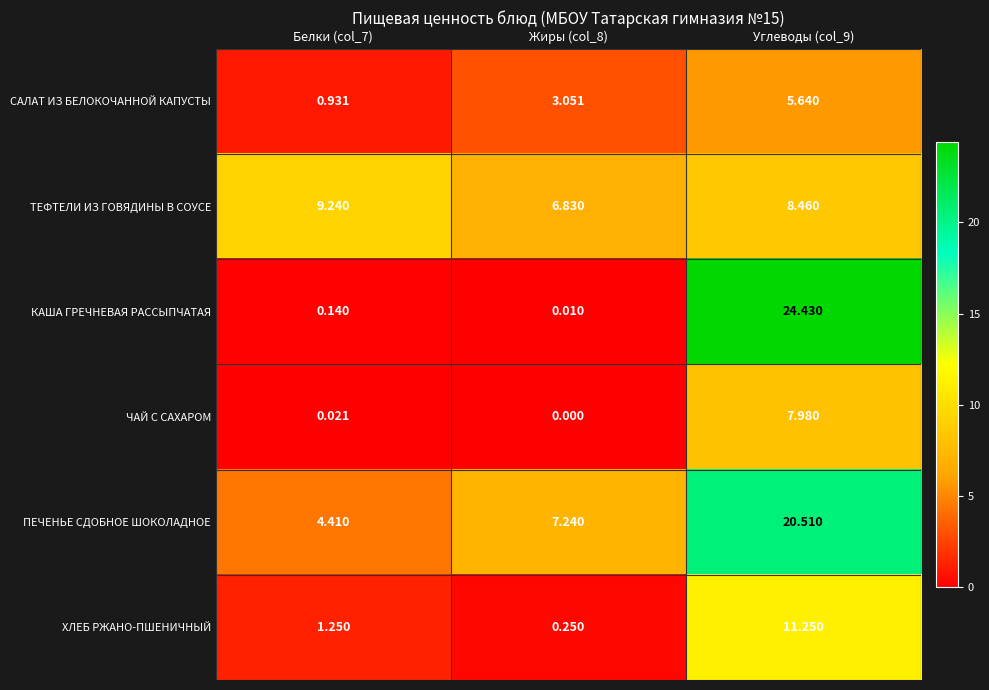

List the series in order of their peak value, lowest first.

САЛАТ ИЗ БЕЛОКОЧАННОЙ КАПУСТЫ, ЧАЙ С САХАРОМ, ТЕФТЕЛИ ИЗ ГОВЯДИНЫ В СОУСЕ, ХЛЕБ РЖАНО-ПШЕНИЧНЫЙ, ПЕЧЕНЬЕ СДОБНОЕ ШОКОЛАДНОЕ, КАША ГРЕЧНЕВАЯ РАССЫПЧАТАЯ